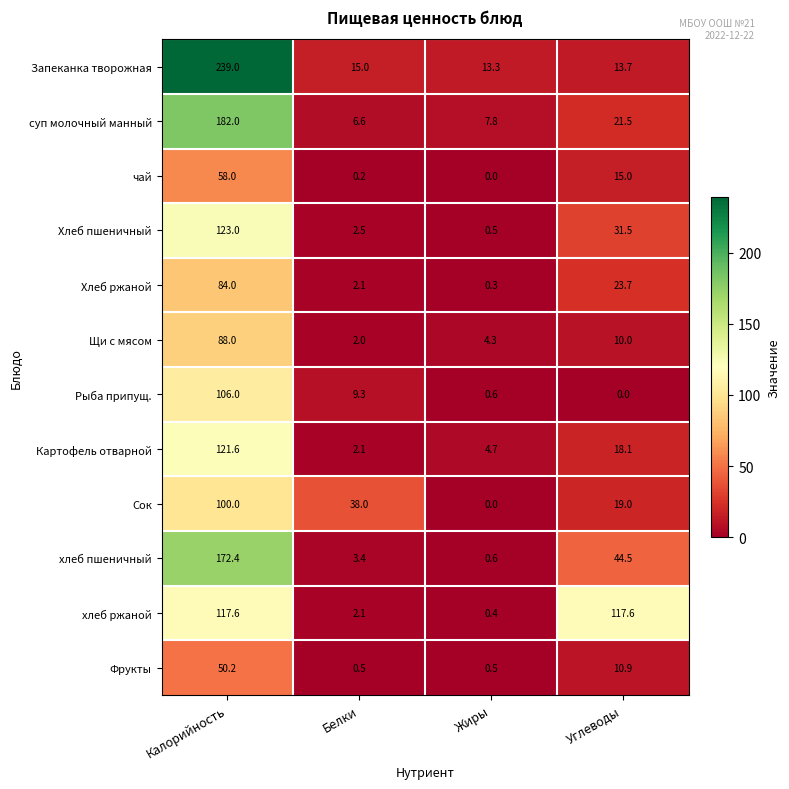

Which series has the largest total across all categories?

Запеканка творожная